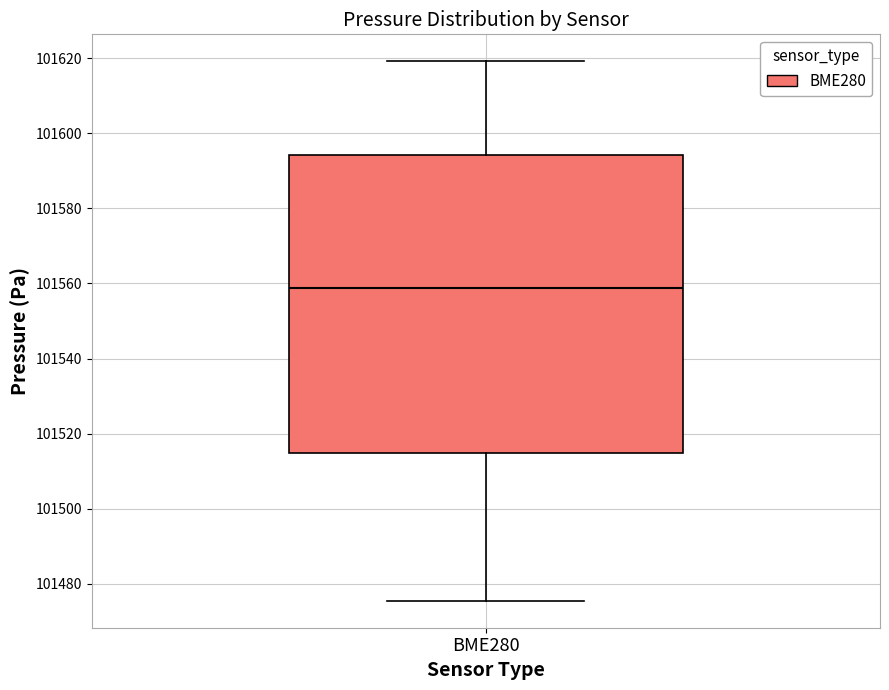

Where is the lower edge of the box for BME280 on the y-axis? The values are not printed on the chart, so give them approximately, as read against the axis.

101514